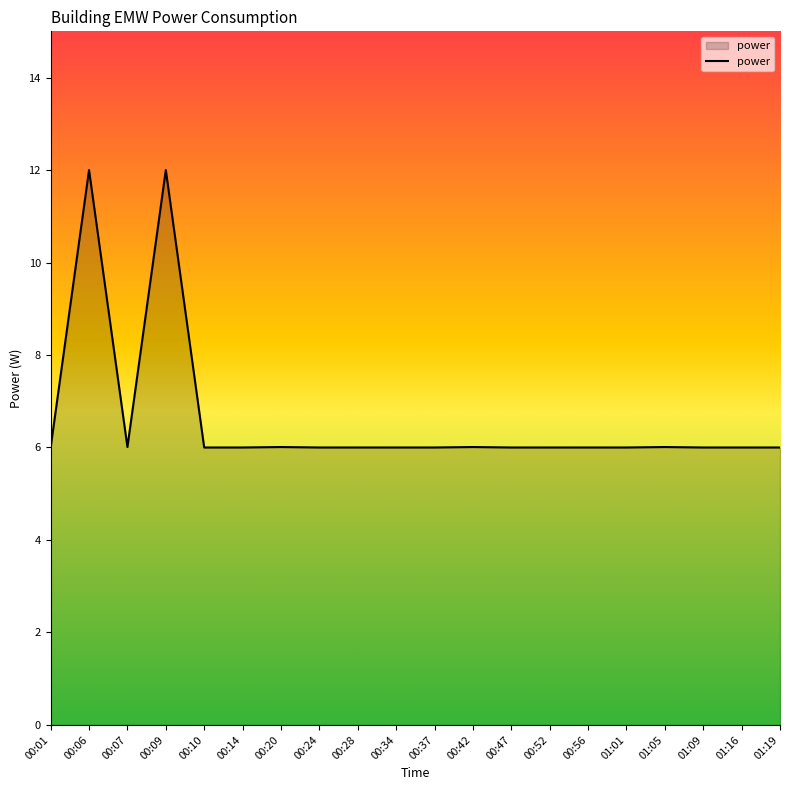

What is the sum of all values?

132.0